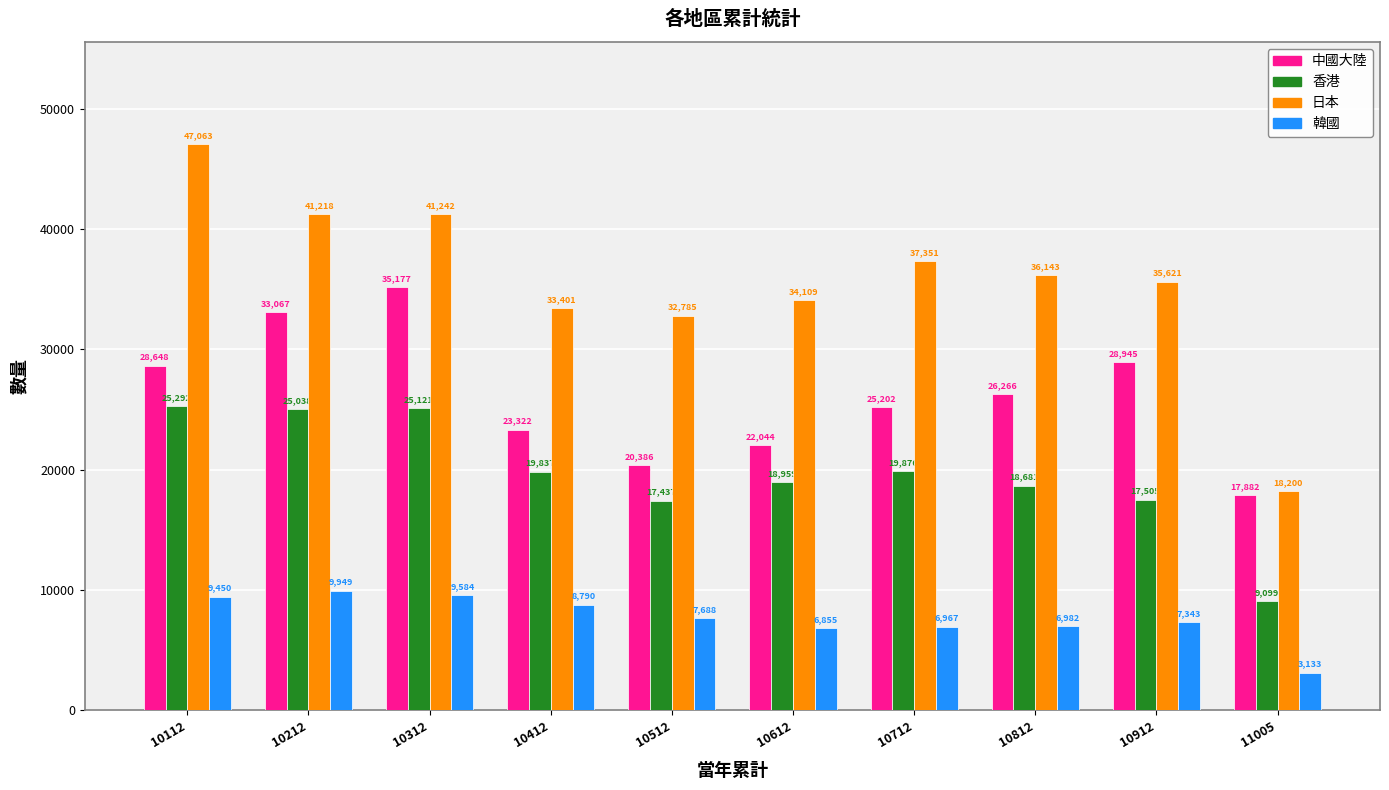

At which category does the chart reach its minimum across all series?

11005